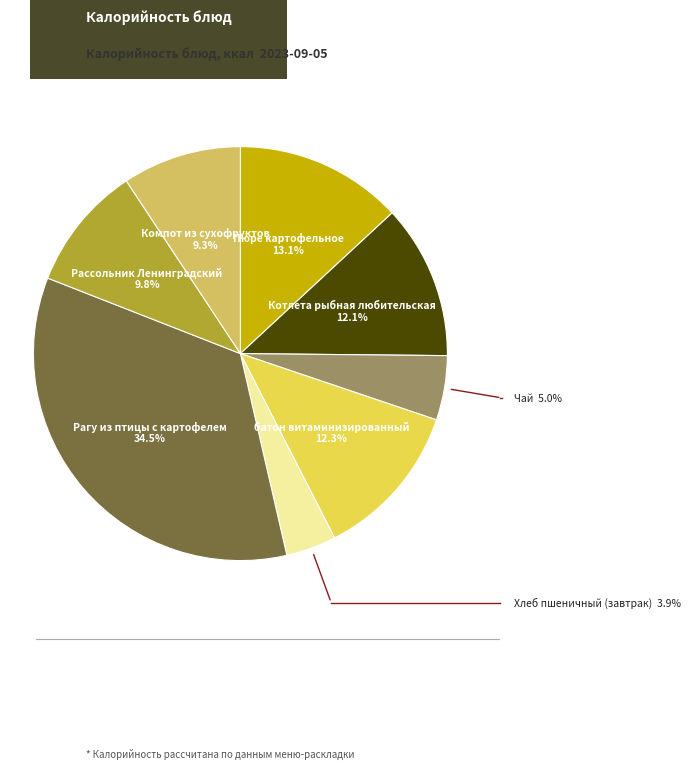

Is there any slice that represents more than half of the pie?

No